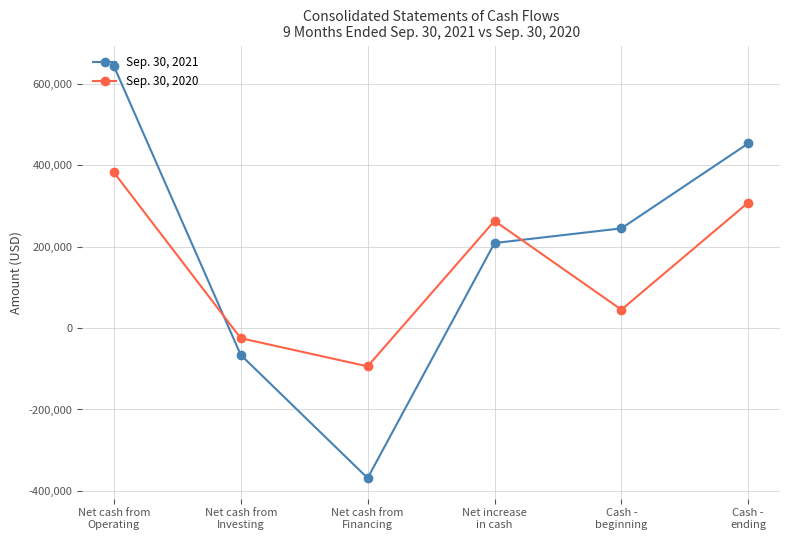

List the series in order of their overall mean, lowest first.

Sep. 30, 2020, Sep. 30, 2021